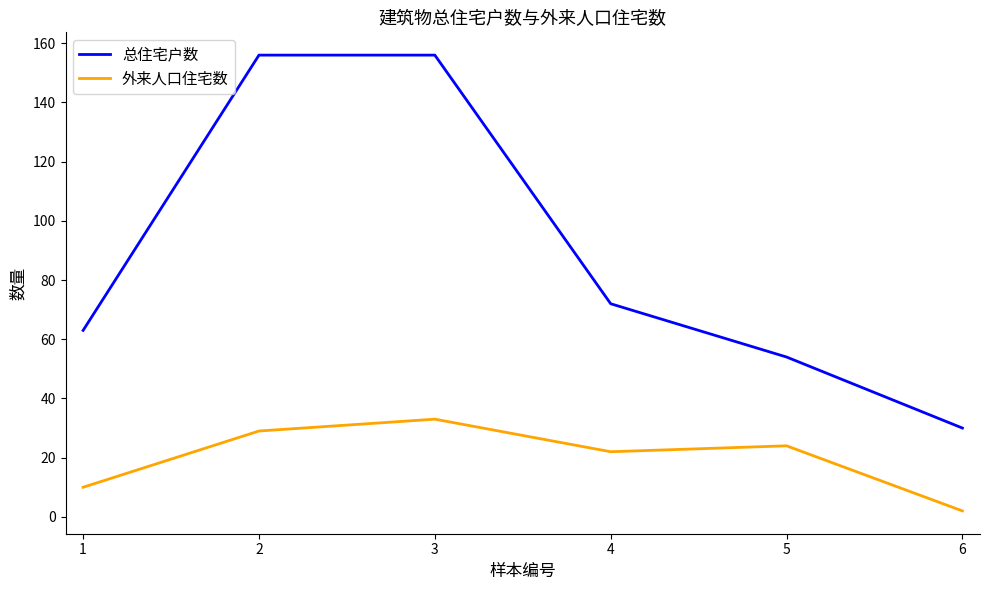

Rank the series at 2 from lowest to highest value.

外来人口住宅数, 总住宅户数